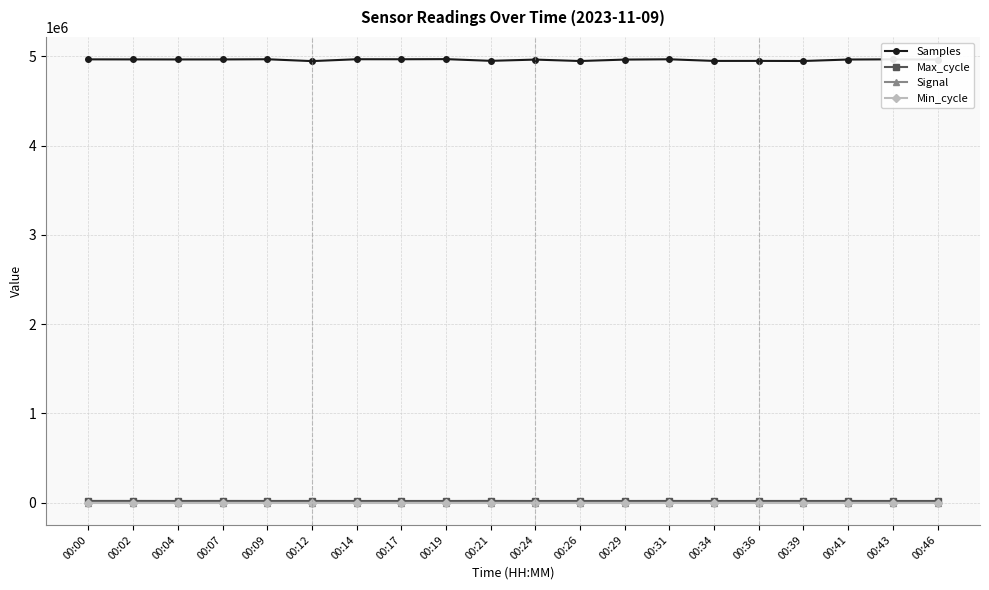

At how many categories does at least one series exceed 3506623?

20